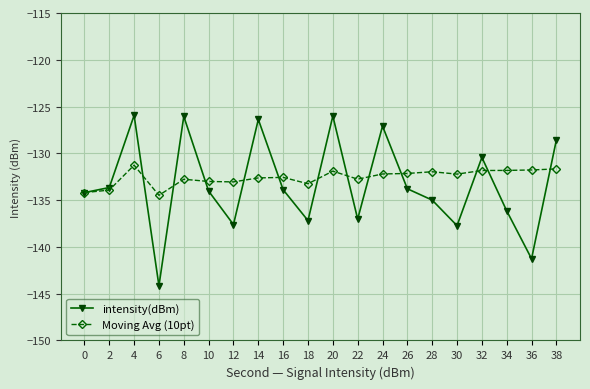

Is the value of intensity(dBm) at 16 greater than the value of Moving Avg (10pt) at 22?

No